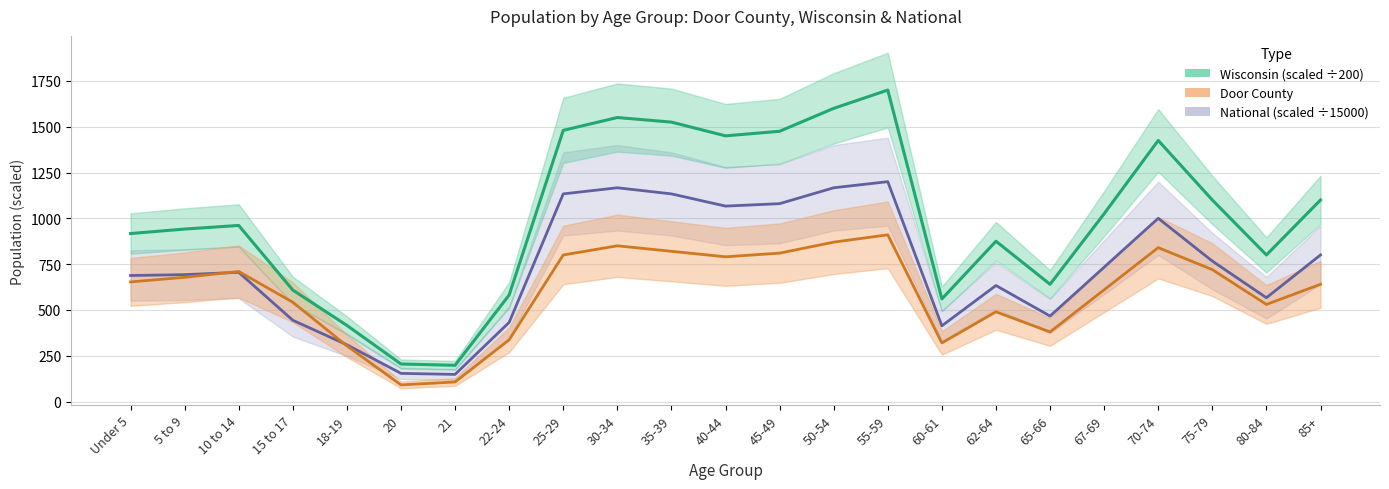

True or false: National and Wisconsin cross at least once.

False